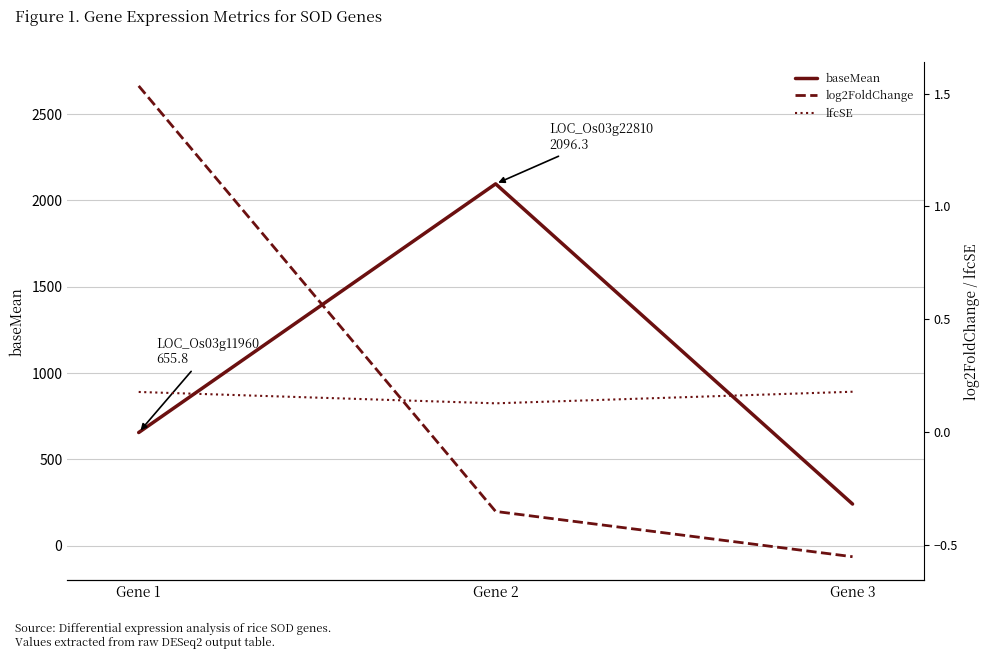

Does the chart display data point markers on the line(s)?

No